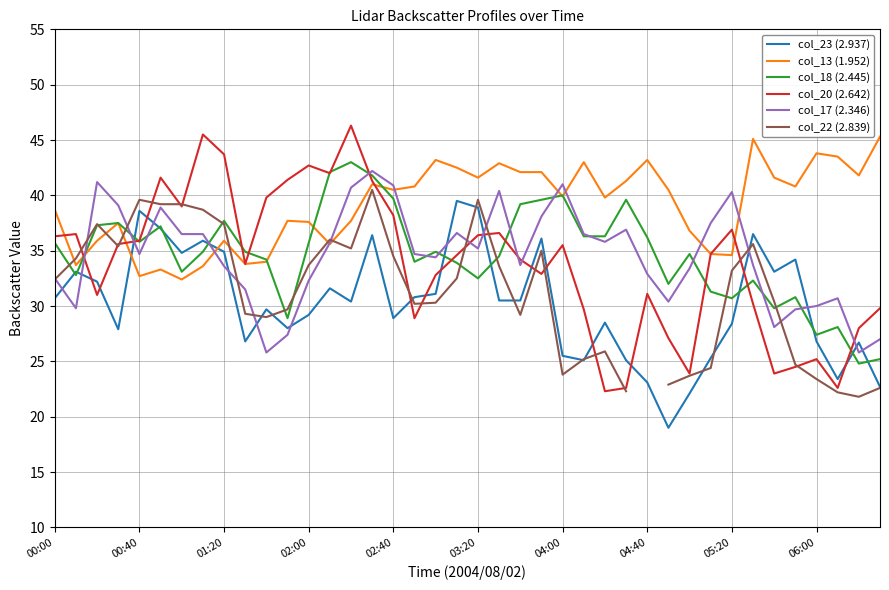

What is the average value of the col_23 (2.937) series?

30.2